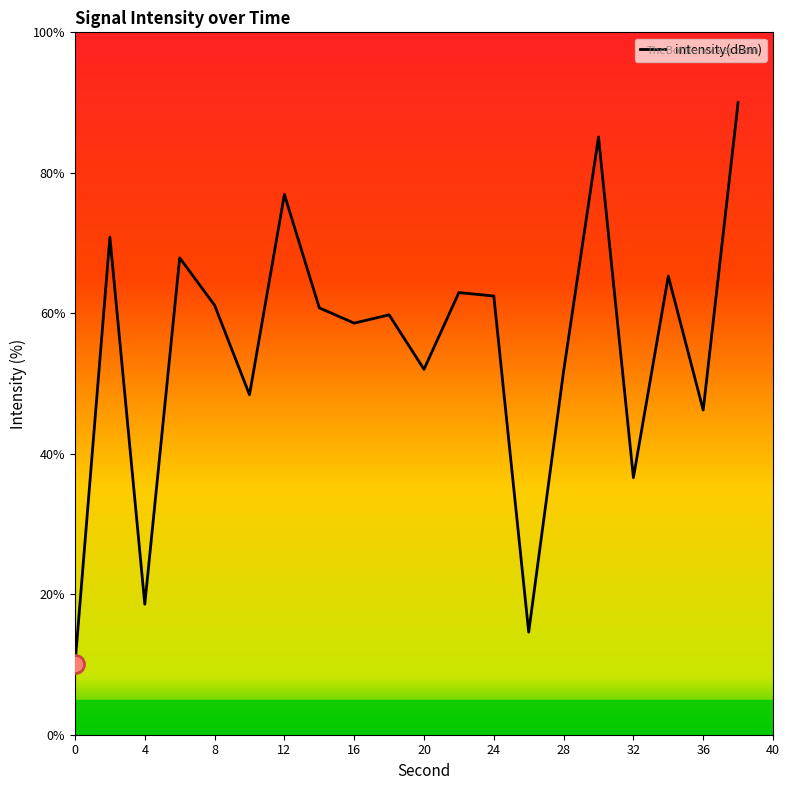

List the labels in order of value, largest first.

38, 30, 12, 2, 6, 34, 22, 24, 8, 14, 18, 16, 20, 28, 10, 36, 32, 4, 26, 0